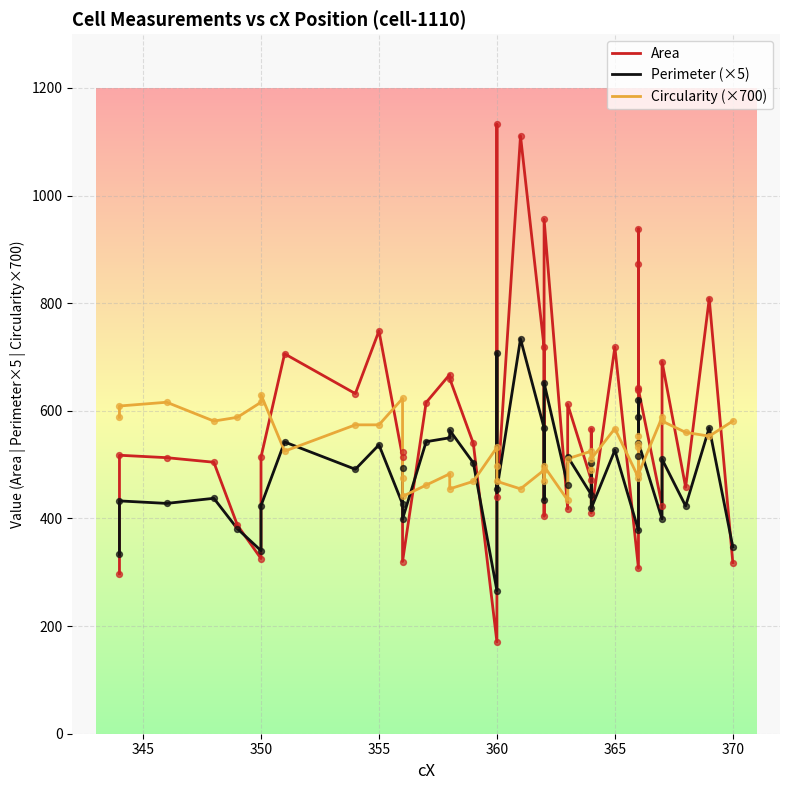

Which series has the largest total across all categories?

Area